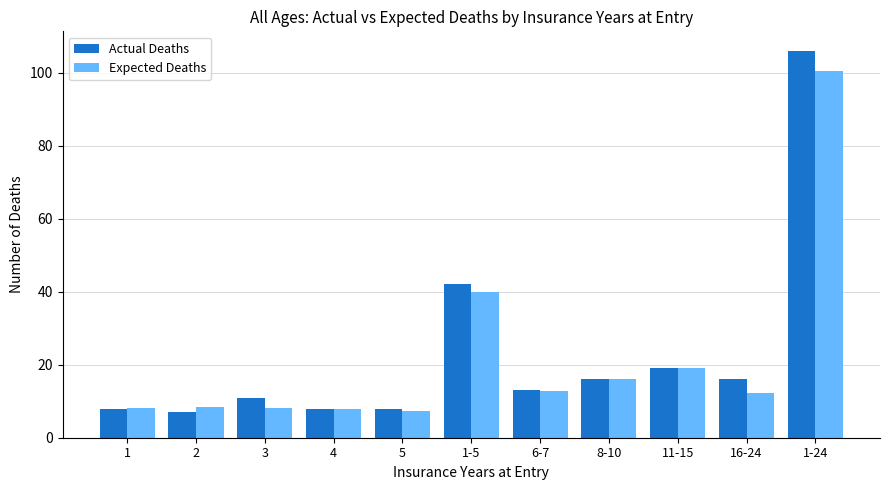

How many groups of bars are there?

11